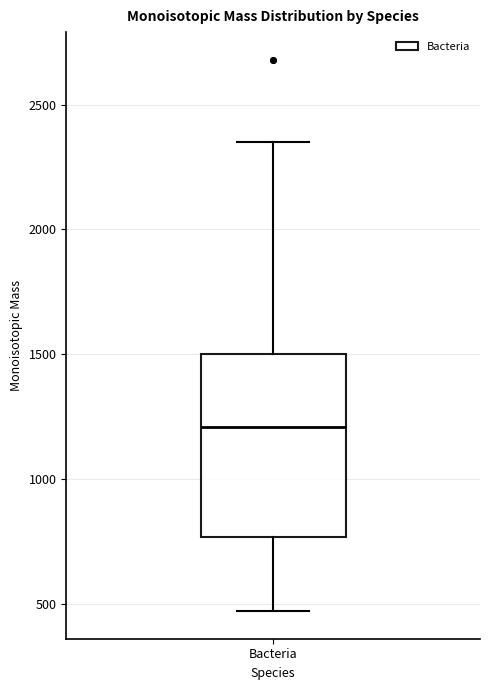

Where does the lower whisker of the box for Bacteria end on the y-axis? The values are not printed on the chart, so give them approximately, as read against the axis.

450